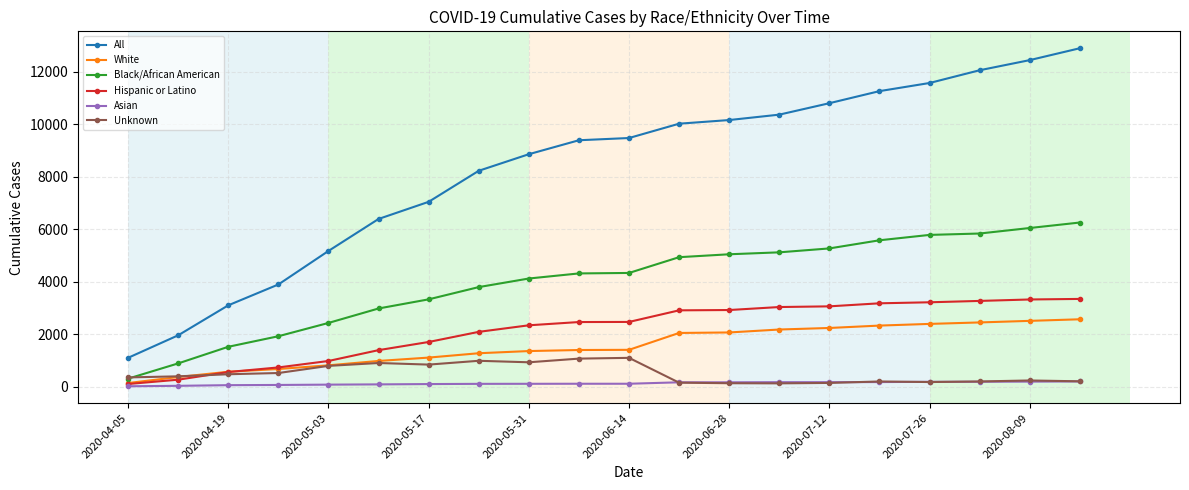

How many data points does each series have?

20